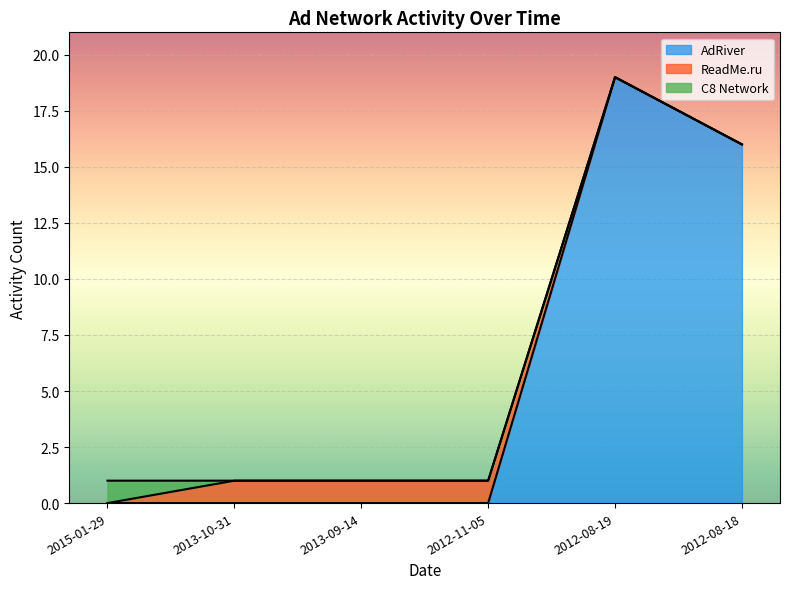

Reading left to right, list all the values displayed in this chart.

AdRiver: 2015-01-29=0	2013-10-31=0	2013-09-14=0	2012-11-05=0	2012-08-19=19	2012-08-18=16
ReadMe.ru: 2015-01-29=0	2013-10-31=1	2013-09-14=1	2012-11-05=1	2012-08-19=0	2012-08-18=0
C8 Network: 2015-01-29=1	2013-10-31=0	2013-09-14=0	2012-11-05=0	2012-08-19=0	2012-08-18=0